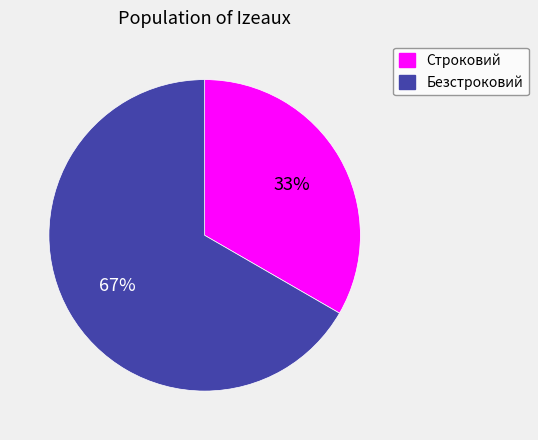

True or false: Строковий accounts for 27% of the total.

False